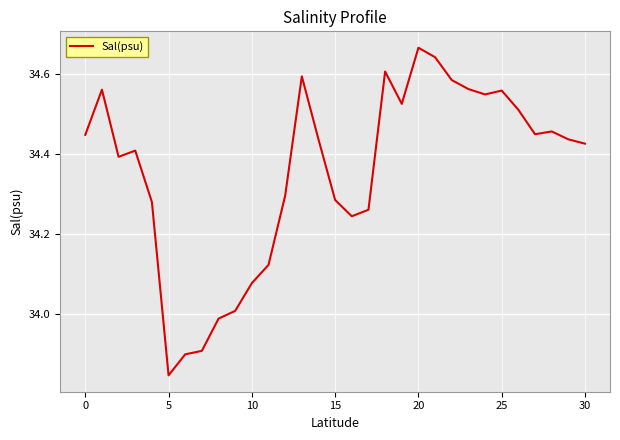

Count the number of values greater than 34.

27